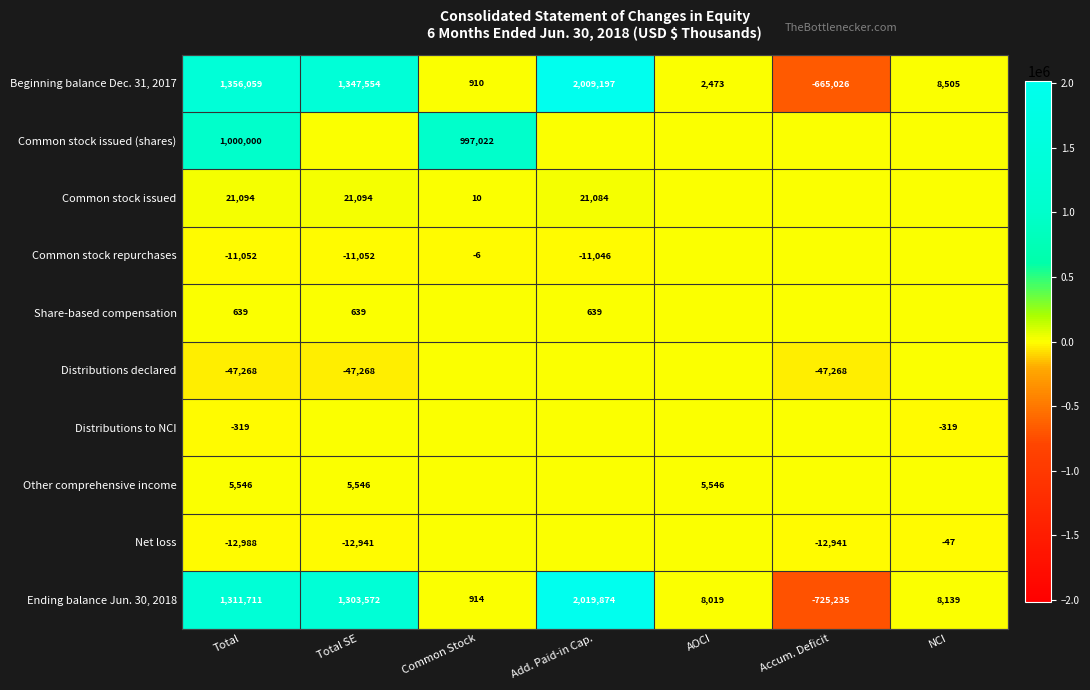

At which label does Beginning balance Dec. 31, 2017 first exceed 8505?

Total